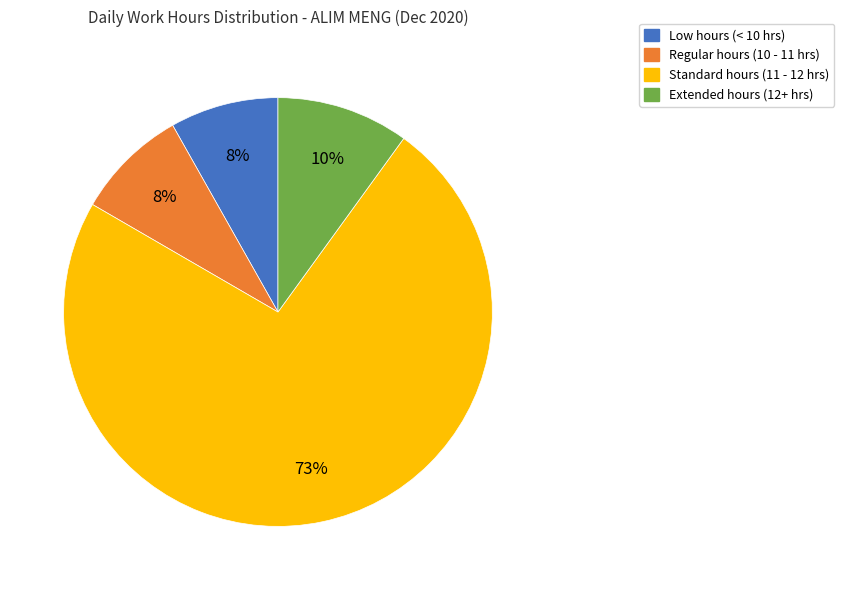

True or false: Regular hours (10 - 11 hrs) accounts for 8% of the total.

True